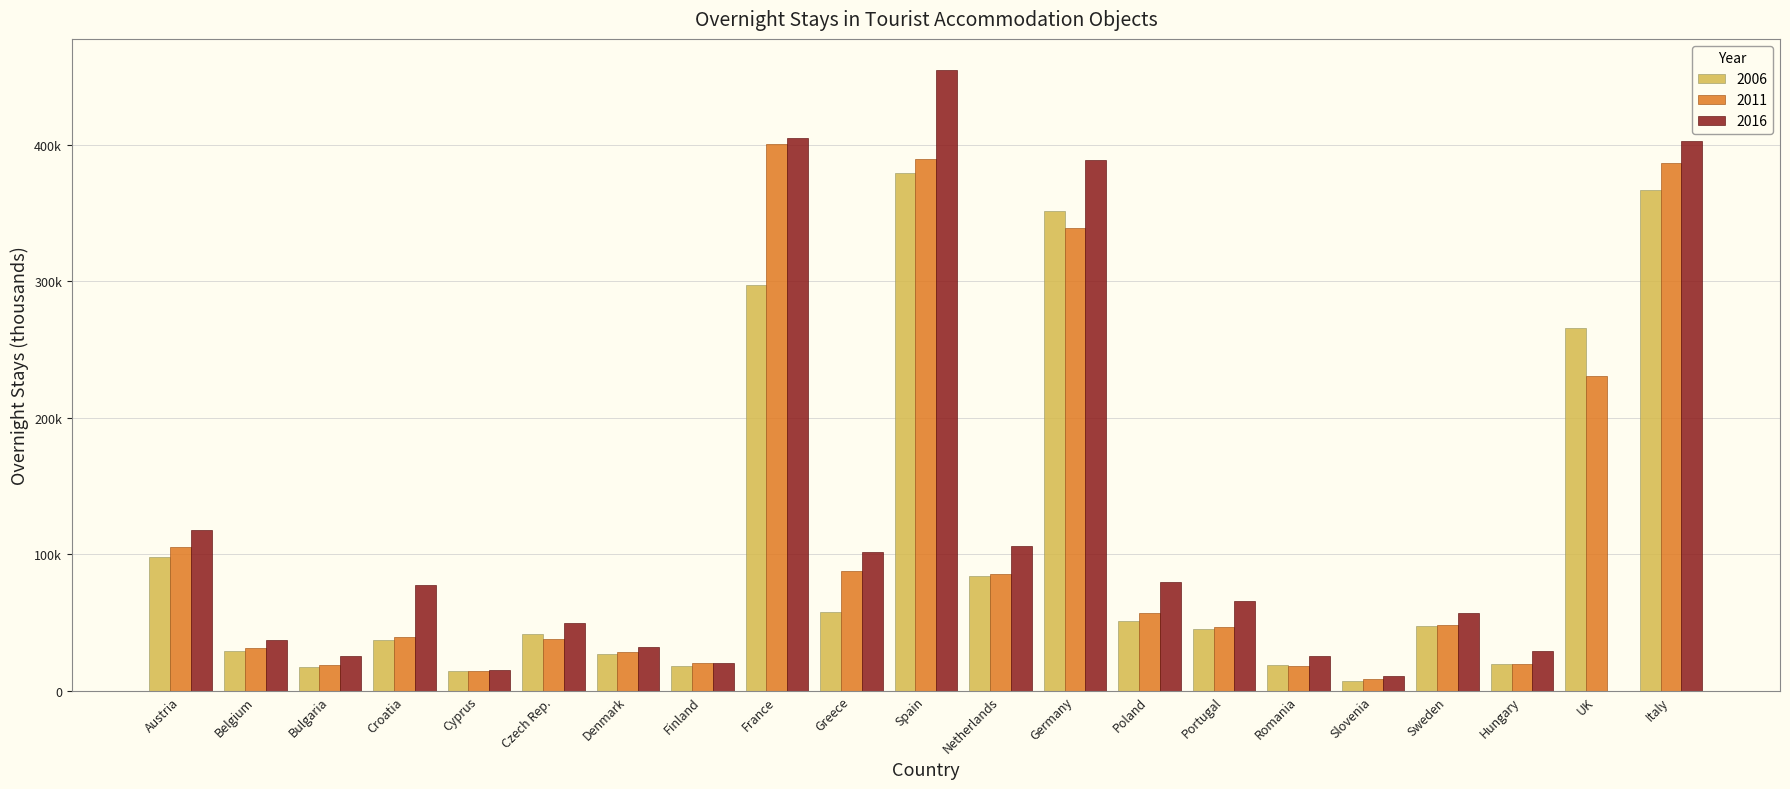

Reading left to right, transcribe all the data shown in this chart.

2006: Austria=98129.5	Belgium=29370.9	Bulgaria=17355.4	Croatia=37344.6	Cyprus=14438.6	Czech Rep.=41447.8	Denmark=27267.0	Finland=18168.9	France=297481.6	Greece=57796.6	Spain=379275.5	Netherlands=83943.3	Germany=351224.0	Poland=51235.0	Portugal=45521.9	Romania=18991.7	Slovenia=7448.1	Sweden=47696.5	Hungary=19652.0	UK=266012.9	Italy=366764.8
2011: Austria=105339.7	Belgium=31379.8	Bulgaria=18656.1	Croatia=39250.8	Cyprus=14284.7	Czech Rep.=38235.1	Denmark=28211.1	Finland=19987.9	France=401006.9	Greece=87551.2	Spain=389858.5	Netherlands=85368.4	Germany=339021.5	Poland=57148.3	Portugal=46857.9	Romania=17979.4	Slovenia=8860.3	Sweden=48422.7	Hungary=19434.9	UK=230590.6	Italy=386894.7
2016: Austria=117957.3	Belgium=36855.2	Bulgaria=25186.0	Croatia=77824.1	Cyprus=15348.9	Czech Rep.=49697.0	Denmark=31896.3	Finland=20343.4	France=404763.4	Greece=101855.4	Spain=454957.2	Netherlands=106212.9	Germany=388851.9	Poland=79393.9	Portugal=66014.2	Romania=25274.6	Slovenia=11057.7	Sweden=57234.1	Hungary=29291.2	UK=0.0	Italy=402858.3